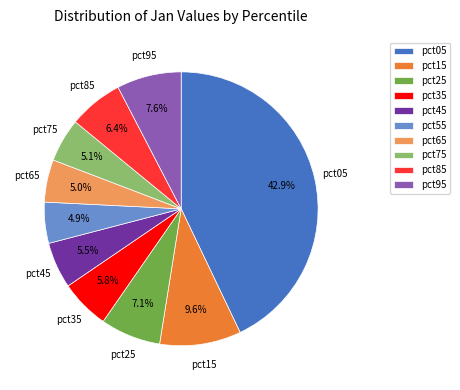

To the nearest percent, what is the difference between the pct75 and pct35 slice percentages?

1%